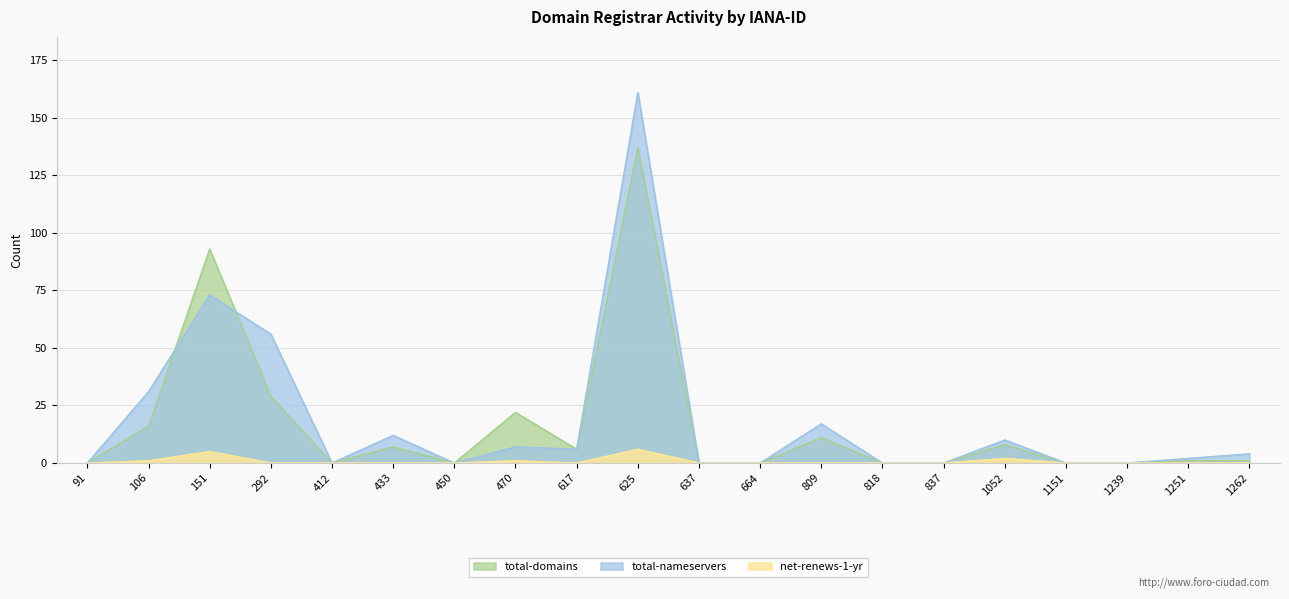

How many data points in total-domains are above 1?

9